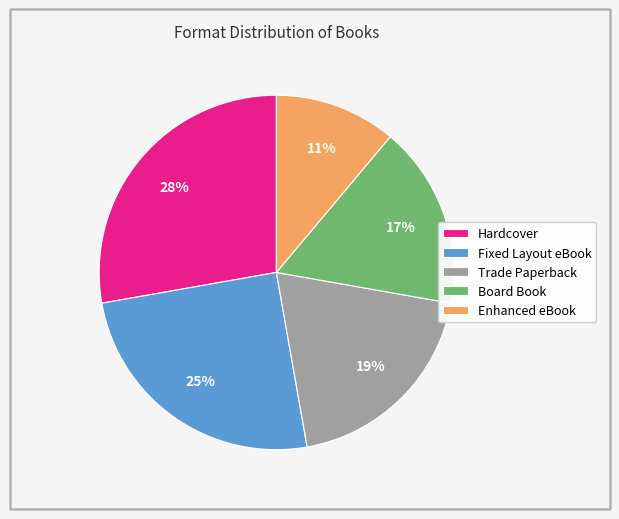

True or false: Fixed Layout eBook accounts for 25% of the total.

True